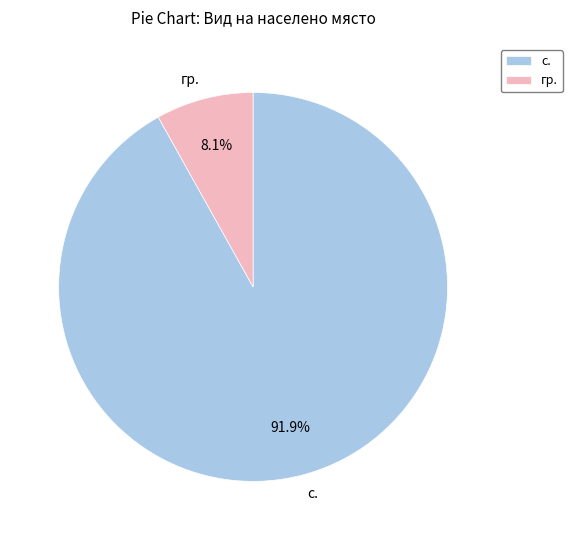

How much of the chart is everything except гр.?

91.9%